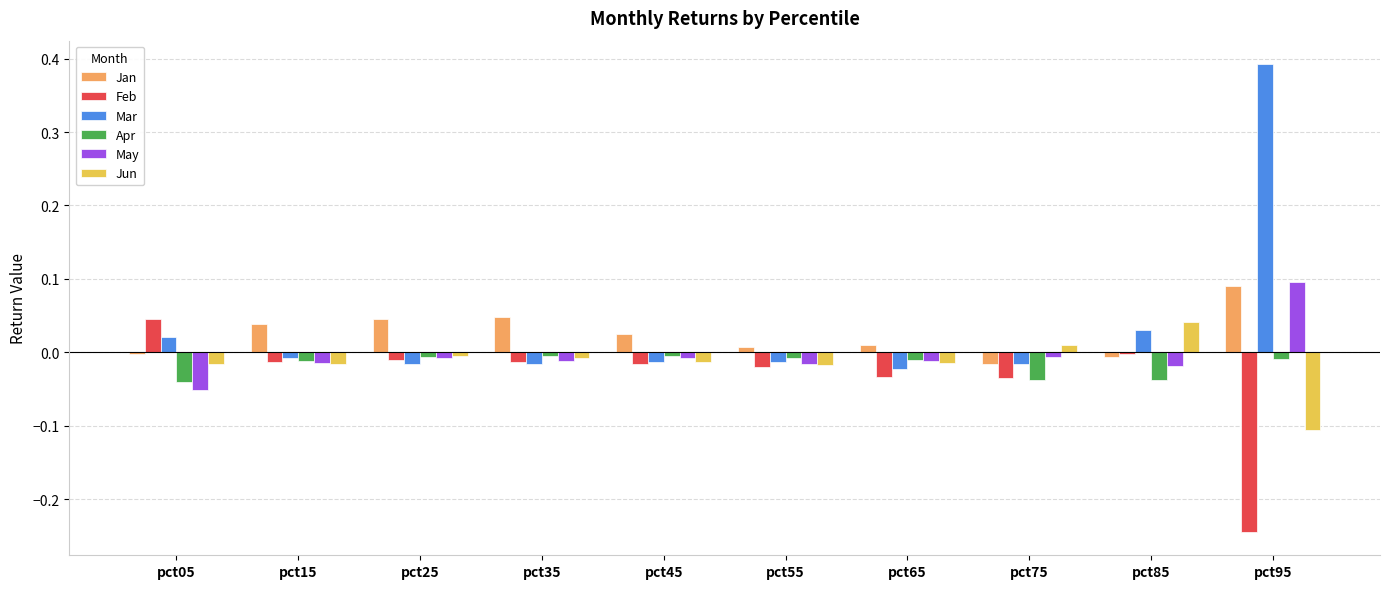

Which label corresponds to the largest value in the chart?

pct95